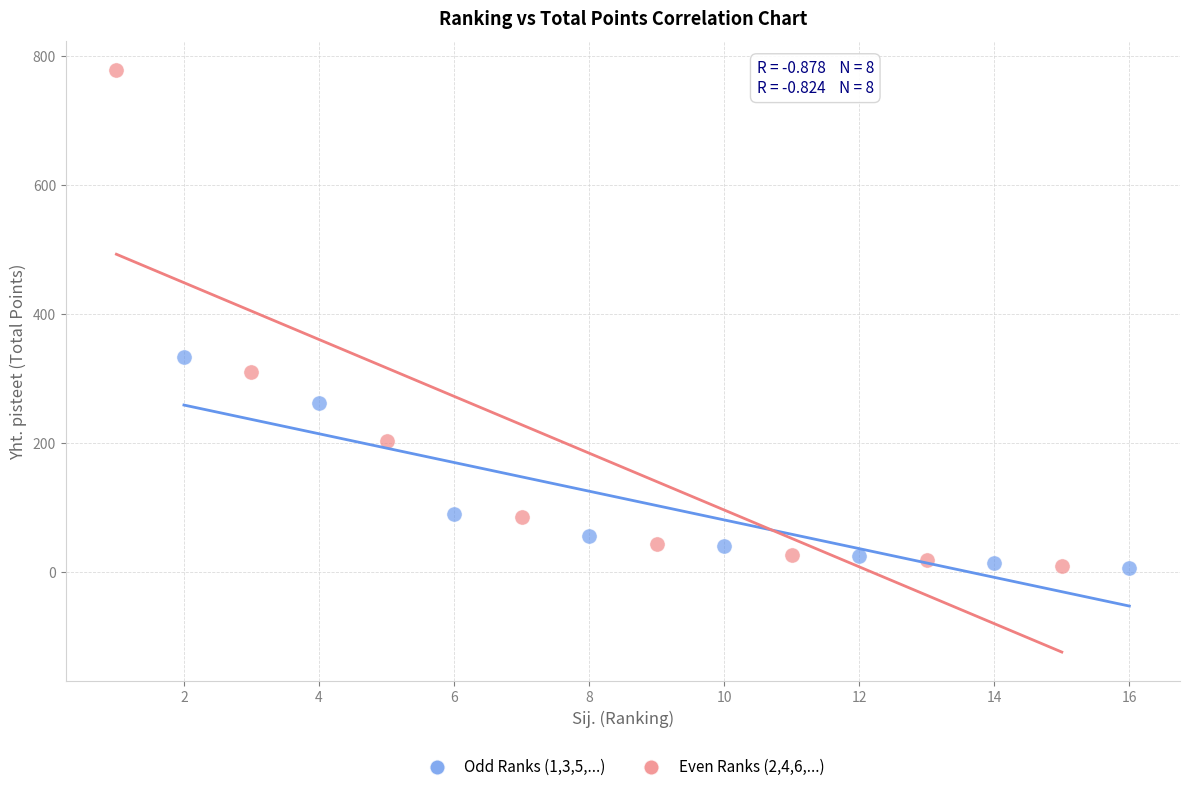

Which series reaches the maximum Y coordinate?

Even Ranks (2,4,6,...)